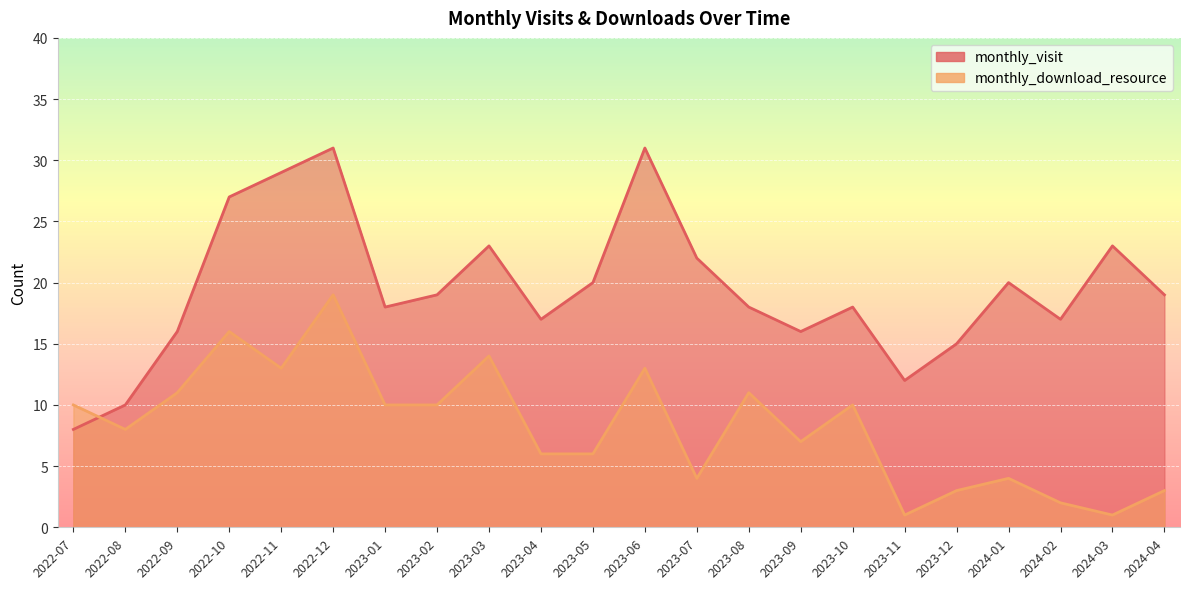

How many values in the monthly_visit series are below 19?

11